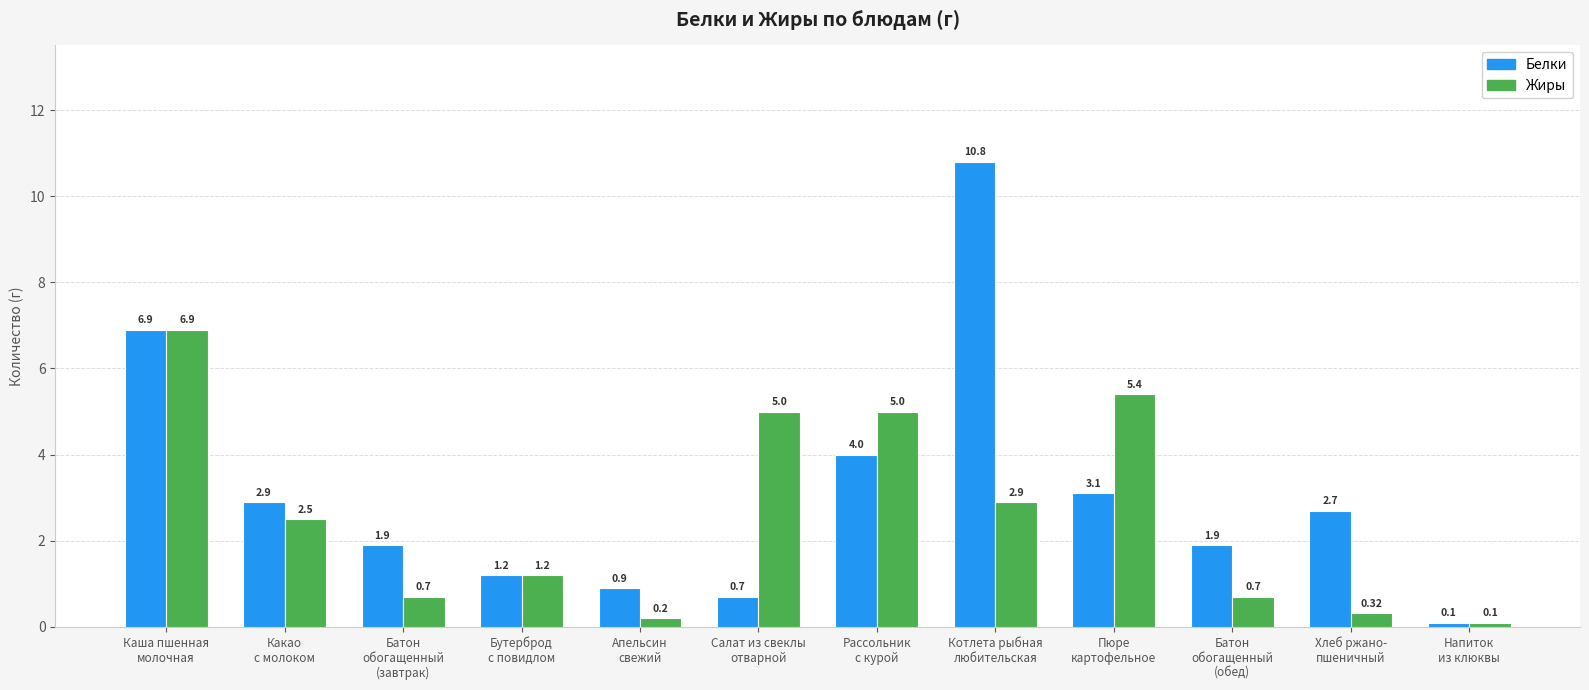

At how many categories does at least one series exceed 2?

7